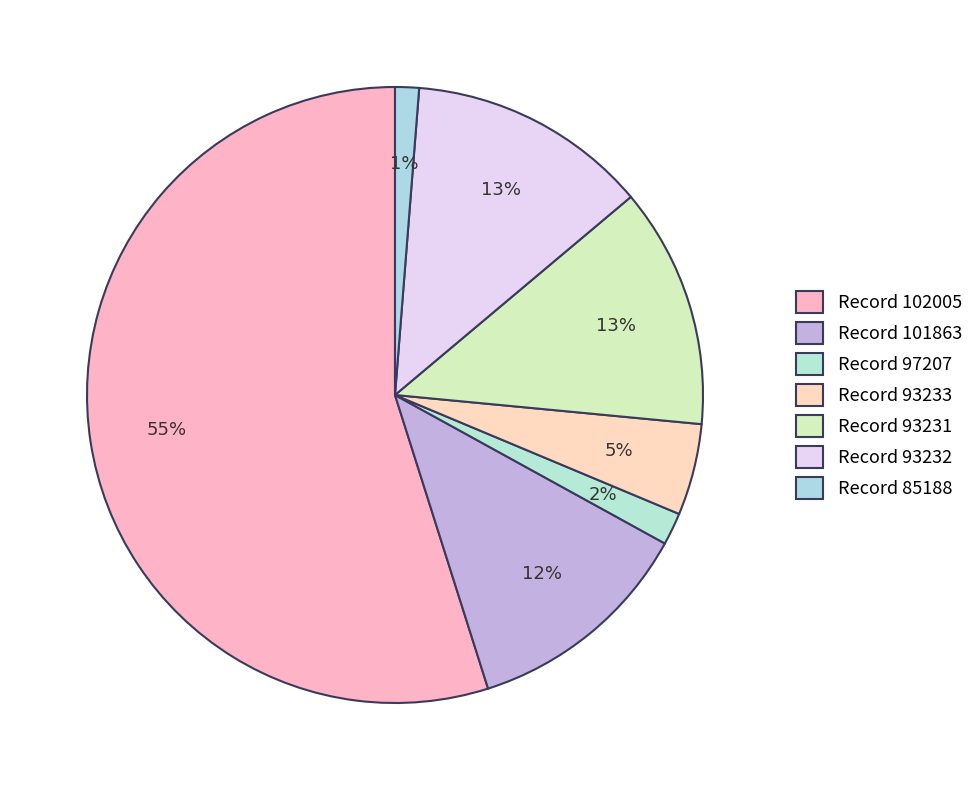

How many segments does this pie chart have?

7